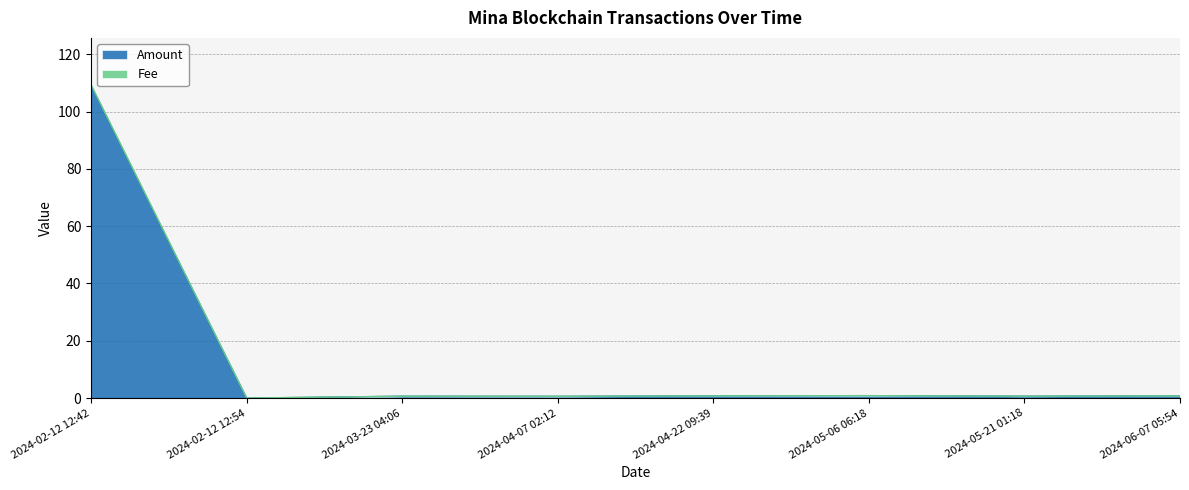

What is the sum of the Fee values at 2024-03-23 04:06 and 2024-06-07 05:54?

1.4